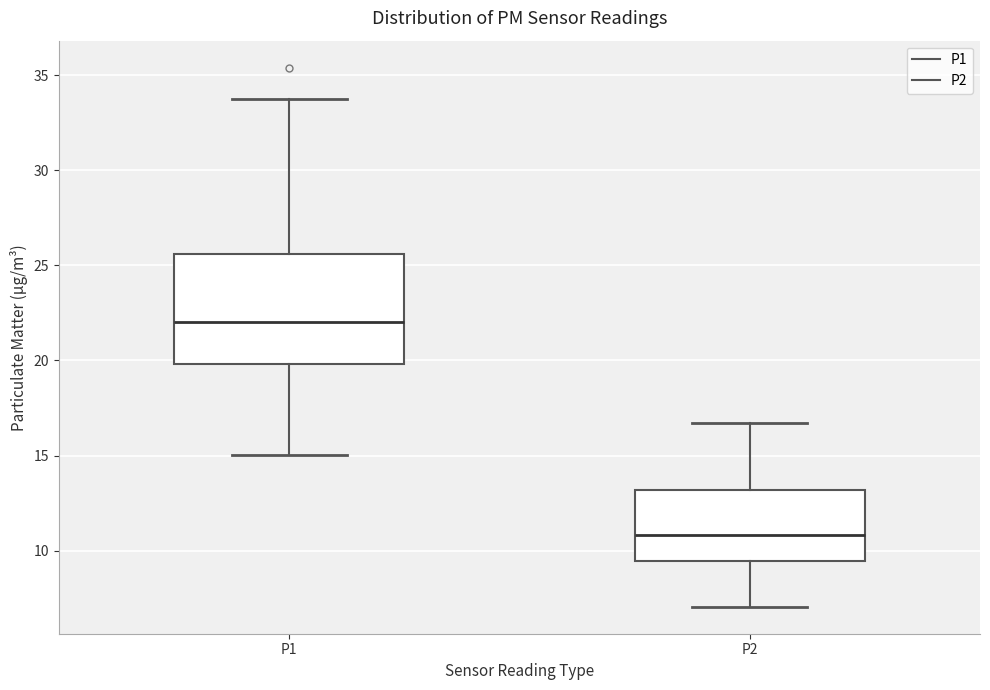

Where does the median line of the box for P1 sit on the y-axis? The values are not printed on the chart, so give them approximately, as read against the axis.

22.0